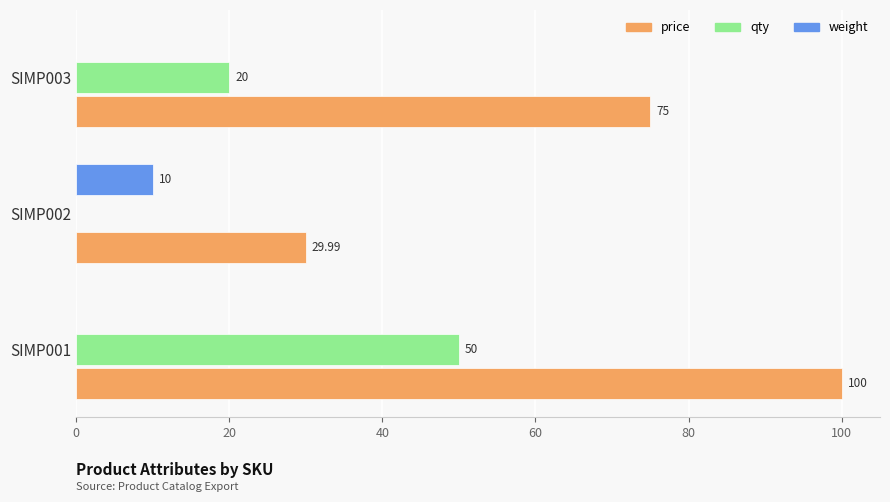

At which category is the sum across all series the highest?

SIMP001